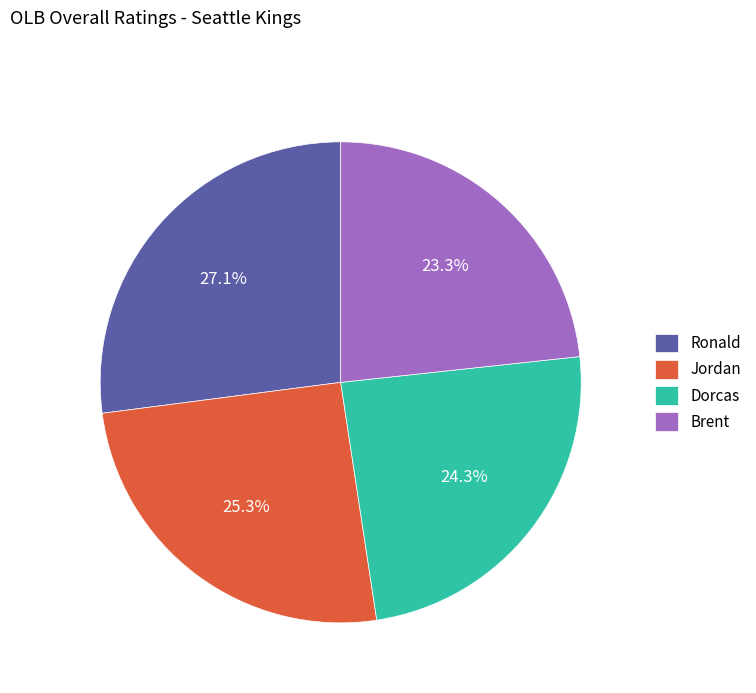

What is the ratio of the value at Jordan to the value at Dorcas?

1.0